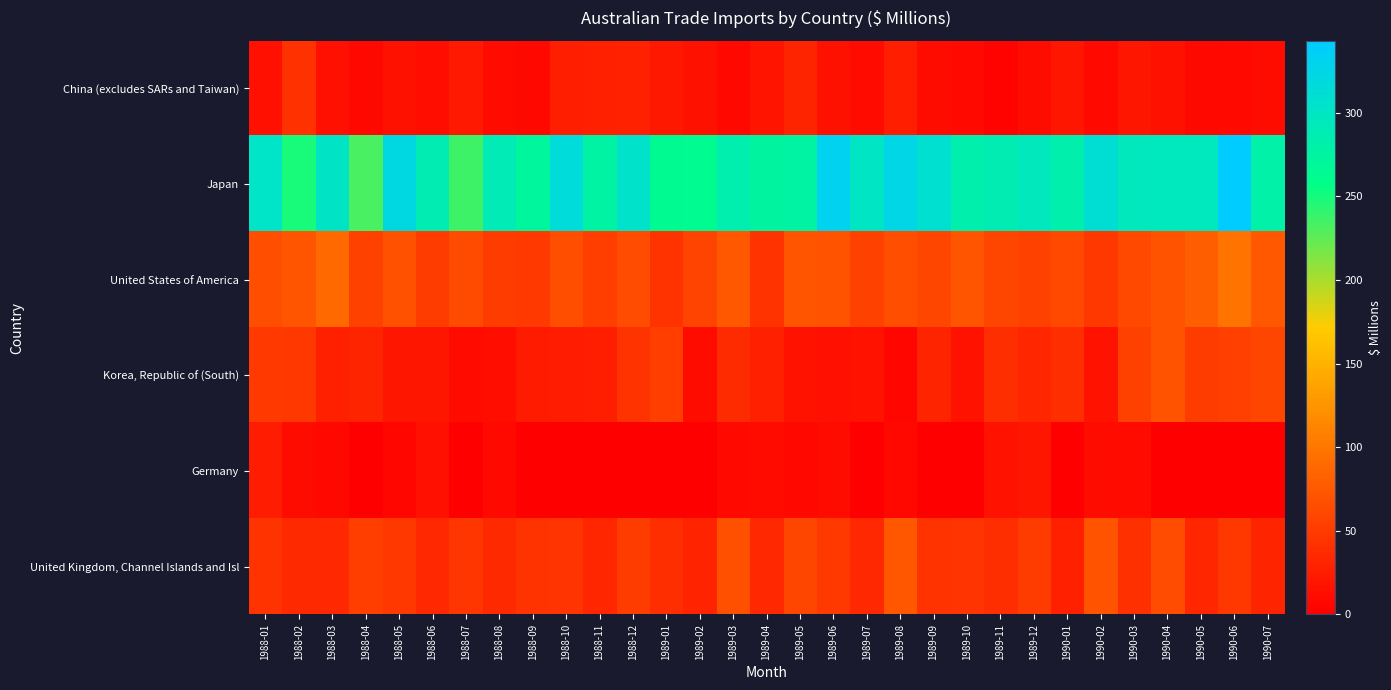

Between 1988-11 and 1989-08, which series saw the biggest shift?

Japan